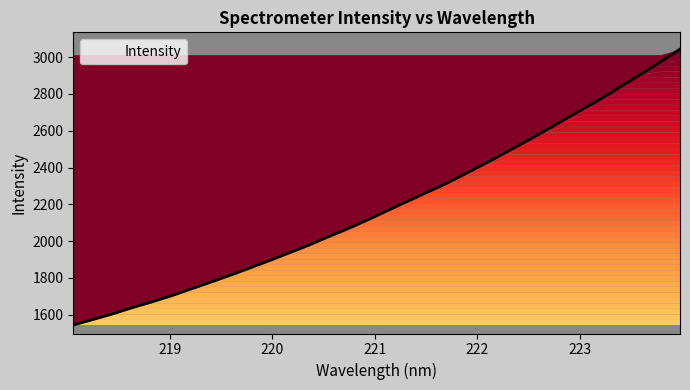

What is the minimum value shown in the chart?

1544.8